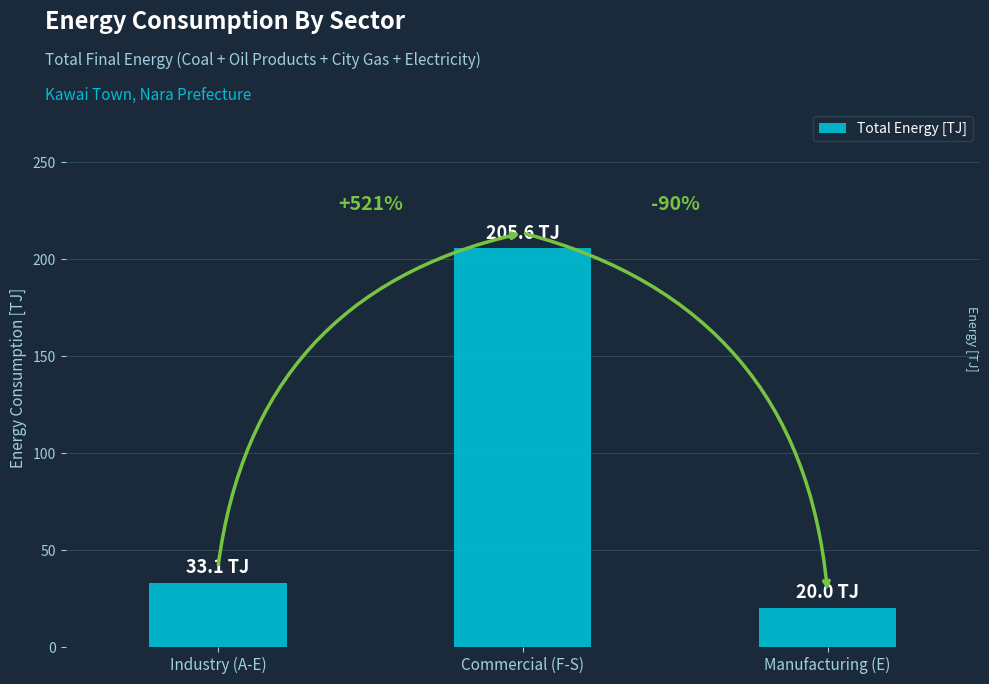

List the labels in order of value, largest first.

Commercial (F-S), Industry (A-E), Manufacturing (E)